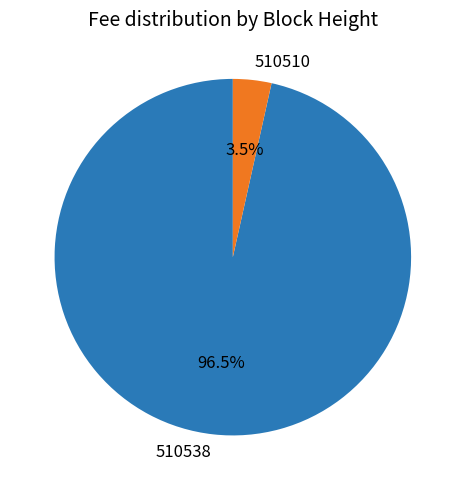

What is the majority slice?

510538